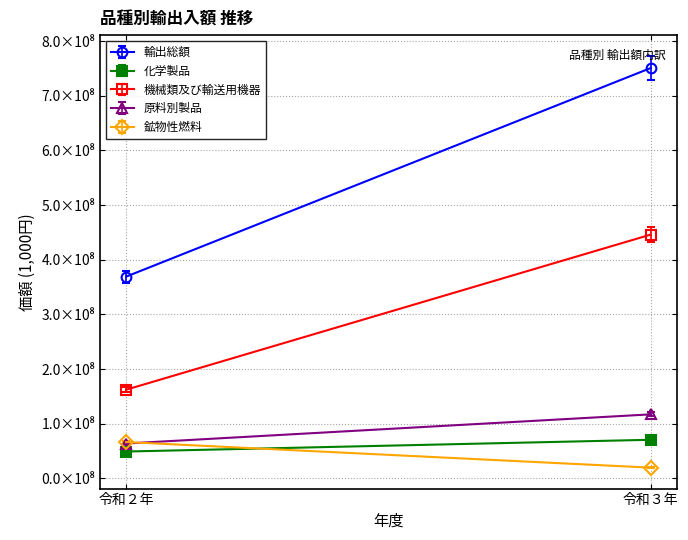

What is the difference between the highest and lowest values at 令和３年?

730988426